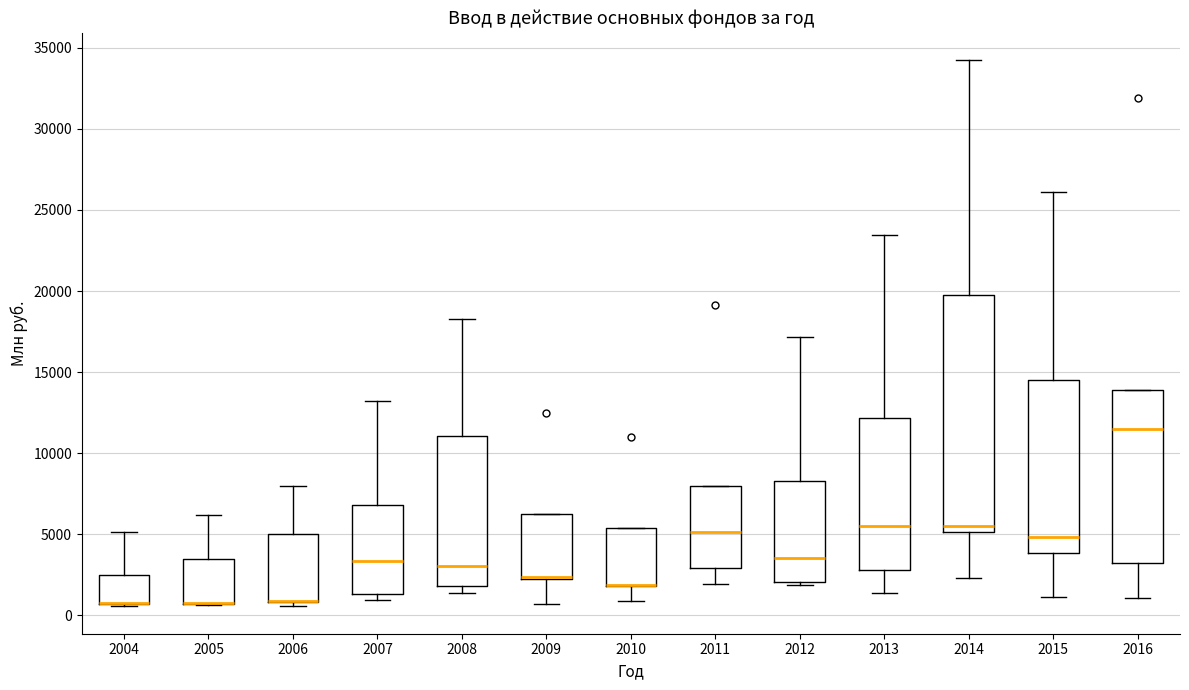

Reading left to right, read every box against the y-axis: the position of its median line, the range the box covers, and the ends of its whiskers. The values are not printed on the chart, so give them approximately, as read against the axis.

2004: median 500 (drawn on the box's lower edge), box 500 to 2500, whiskers 500 to 5000
2005: median 1000 (drawn on the box's lower edge), box 500 to 3500, whiskers 500 to 6000
2006: median 1000 (drawn on the box's lower edge), box 1000 to 5000, whiskers 500 to 8000
2007: median 3500, box 1500 to 7000, whiskers 1000 to 13000
2008: median 3000, box 2000 to 11000, whiskers 1500 to 18500
2009: median 2500 (drawn on the box's lower edge), box 2000 to 6500, whiskers 500 to 6500
2010: median 2000 (drawn on the box's lower edge), box 2000 to 5500, whiskers 1000 to 5500
2011: median 5000, box 3000 to 8000, whiskers 2000 to 8000
2012: median 3500, box 2000 to 8500, whiskers 2000 (just below the box's lower edge) to 17000
2013: median 5500, box 3000 to 12000, whiskers 1500 to 23500
2014: median 5500, box 5000 to 19500, whiskers 2500 to 34000
2015: median 5000, box 4000 to 14500, whiskers 1000 to 26000
2016: median 11500, box 3000 to 14000, whiskers 1000 to 14000